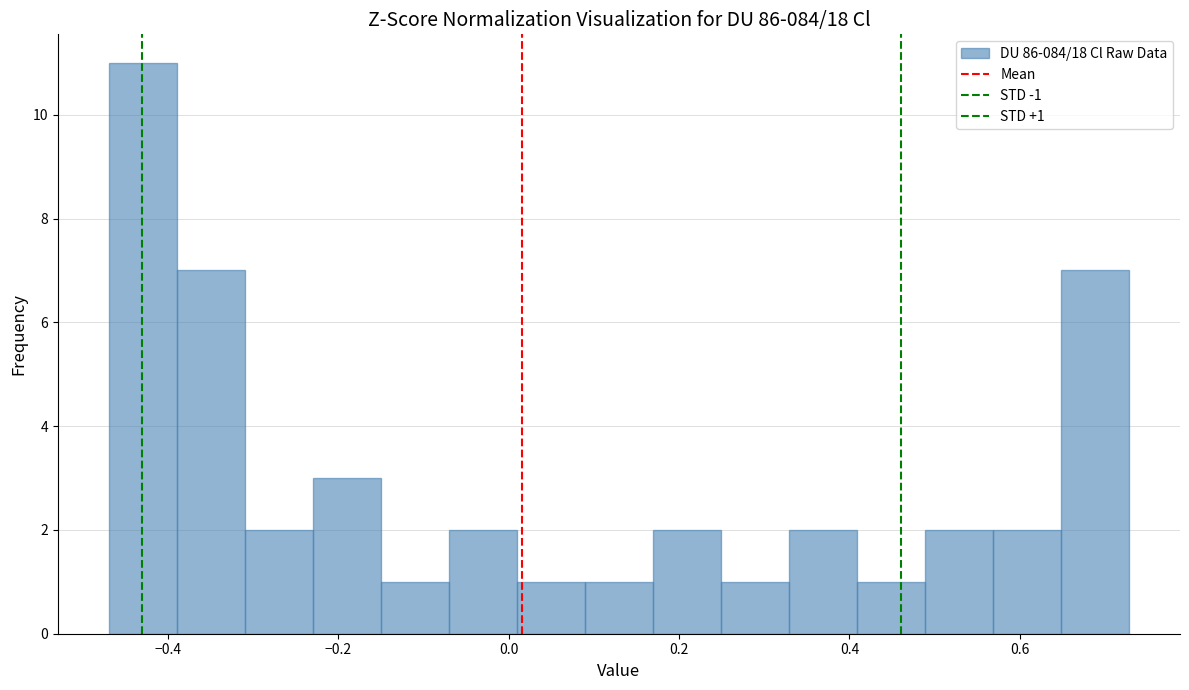

Read against the x-axis, roughly where is the centre of the tallest bar?

-0.42